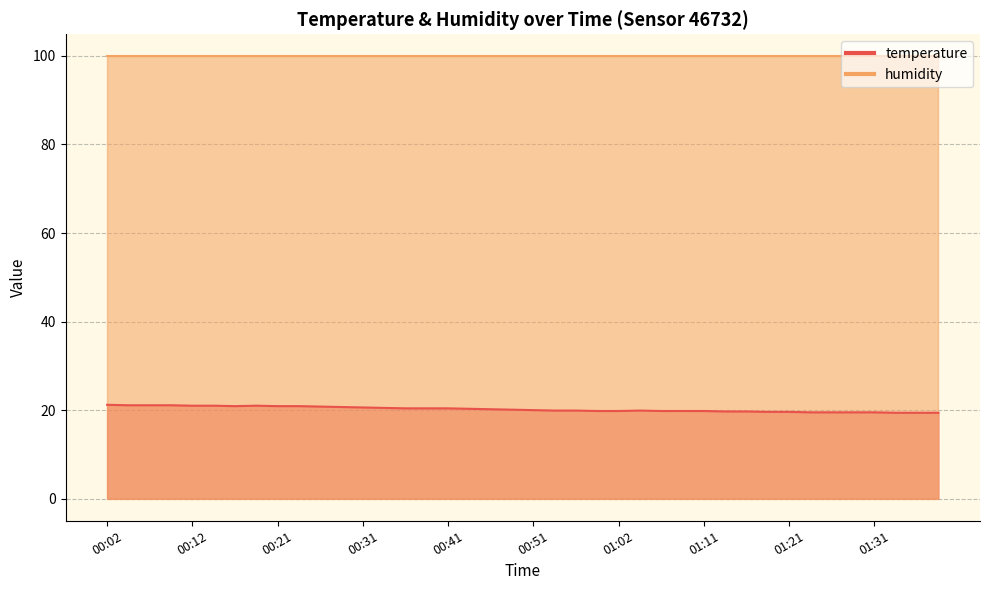

Reading right to left, extract all data points from this chart.

01:39=19.4	01:36=19.4	01:34=19.4	01:31=19.5	01:29=19.5	01:26=19.5	01:24=19.5	01:21=19.6	01:19=19.6	01:16=19.7	01:14=19.7	01:11=19.8	01:09=19.8	01:06=19.8	01:04=19.9	01:02=19.8	00:59=19.8	00:57=19.9	00:54=19.9	00:51=20.0	00:49=20.1	00:46=20.2	00:44=20.3	00:41=20.4	00:39=20.4	00:36=20.4	00:34=20.5	00:31=20.6	00:29=20.7	00:26=20.8	00:24=20.9	00:21=20.9	00:19=21.0	00:17=20.9	00:14=21.0	00:12=21.0	00:09=21.1	00:07=21.1	00:04=21.1	00:02=21.2